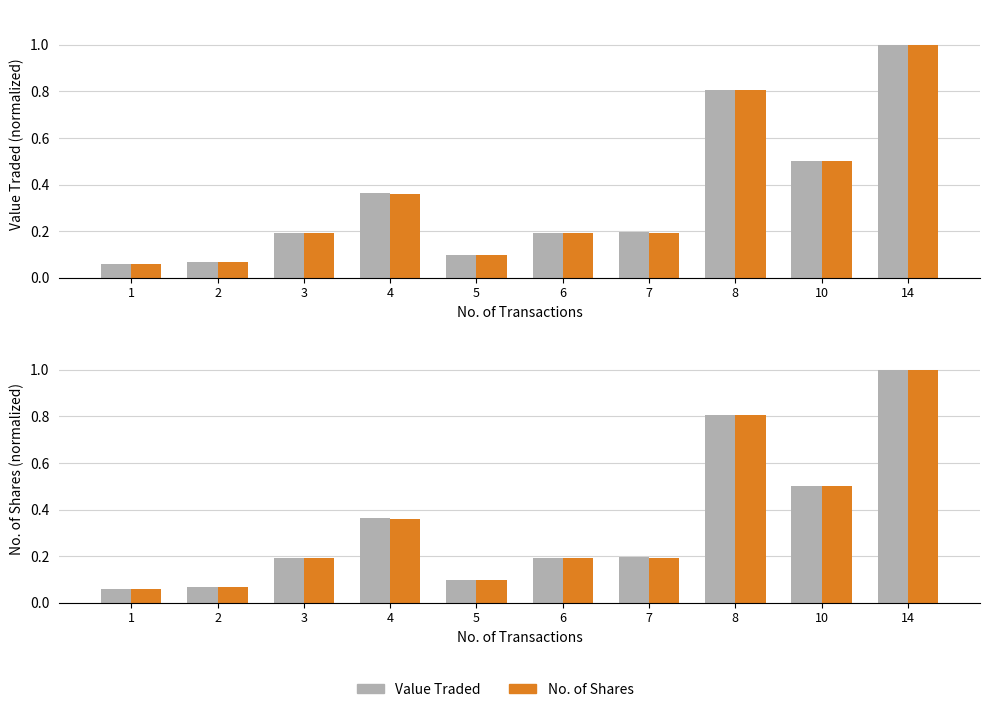

What value does the Value Traded series have at 1?

0.1